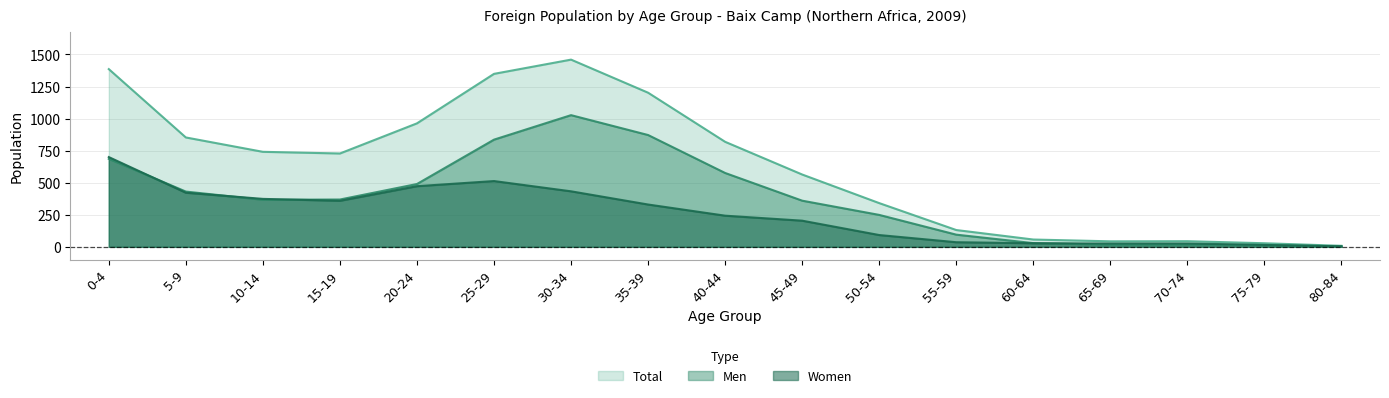

True or false: Total has a value of 853 at 5-9.

True